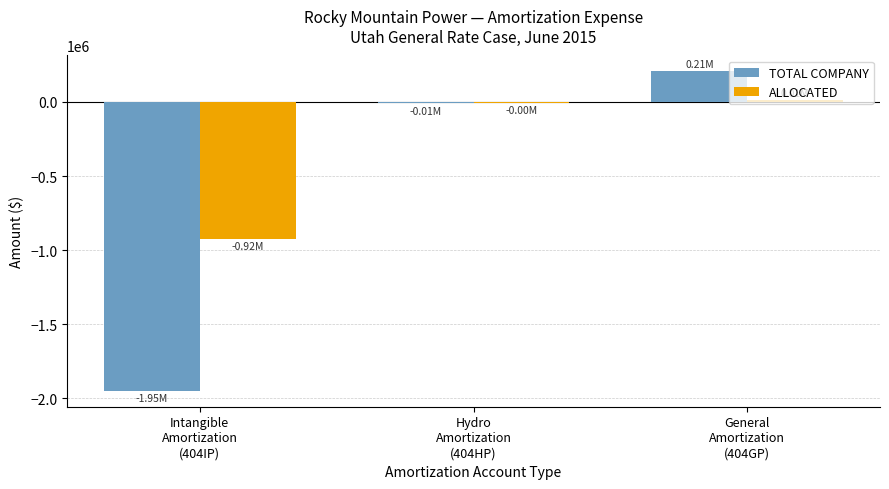

The value of TOTAL COMPANY at Hydro
Amortization
(404HP) is -9444.1. True or false?

True